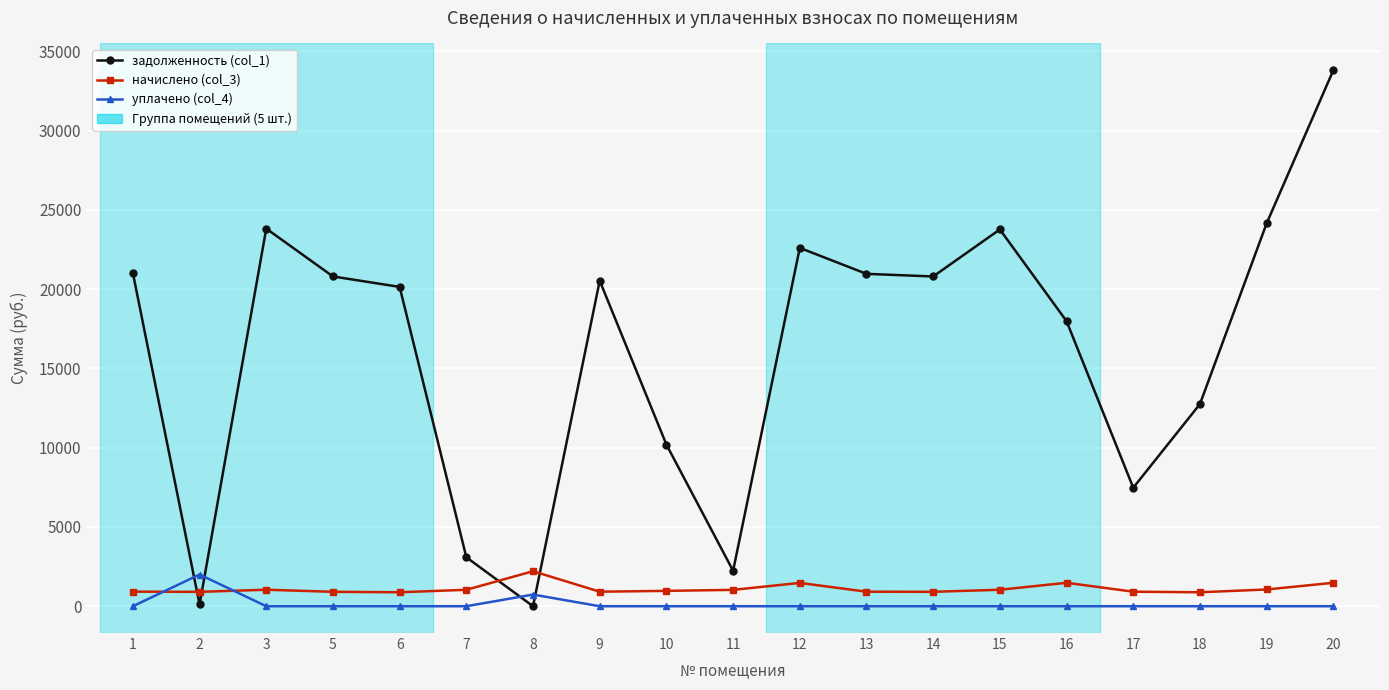

Where do задолженность (col_1) and уплачено (col_4) first cross each other?

1 and 2